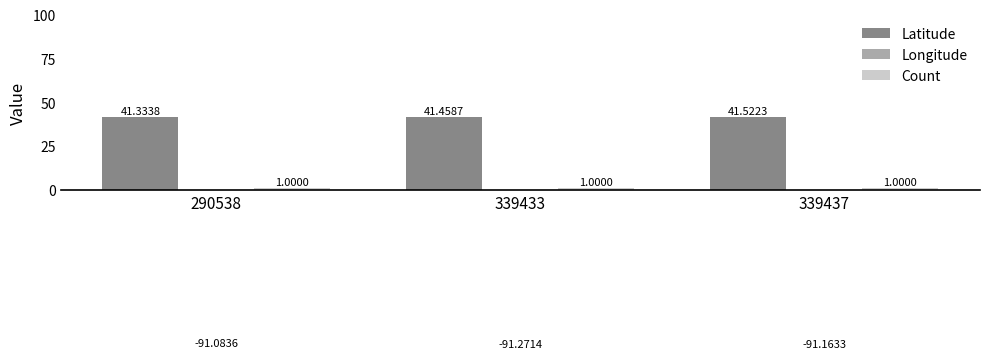

What is the difference between the Latitude values at 339437 and 290538?

0.2